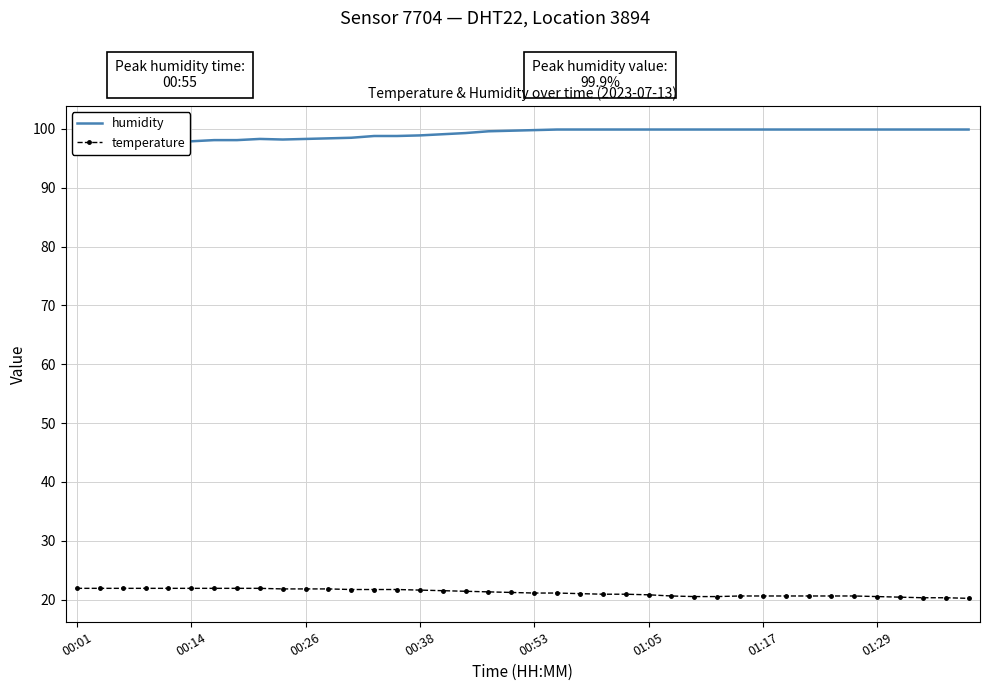

True or false: humidity and temperature cross at least once.

False